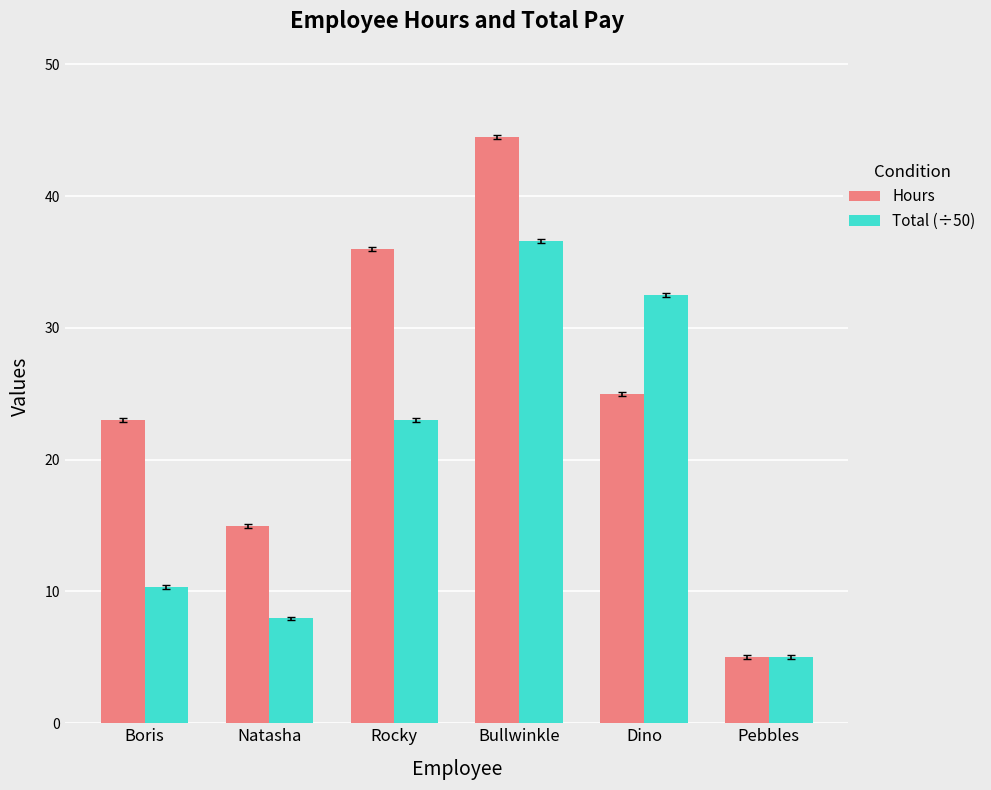

At how many categories does at least one series exceed 22?

4